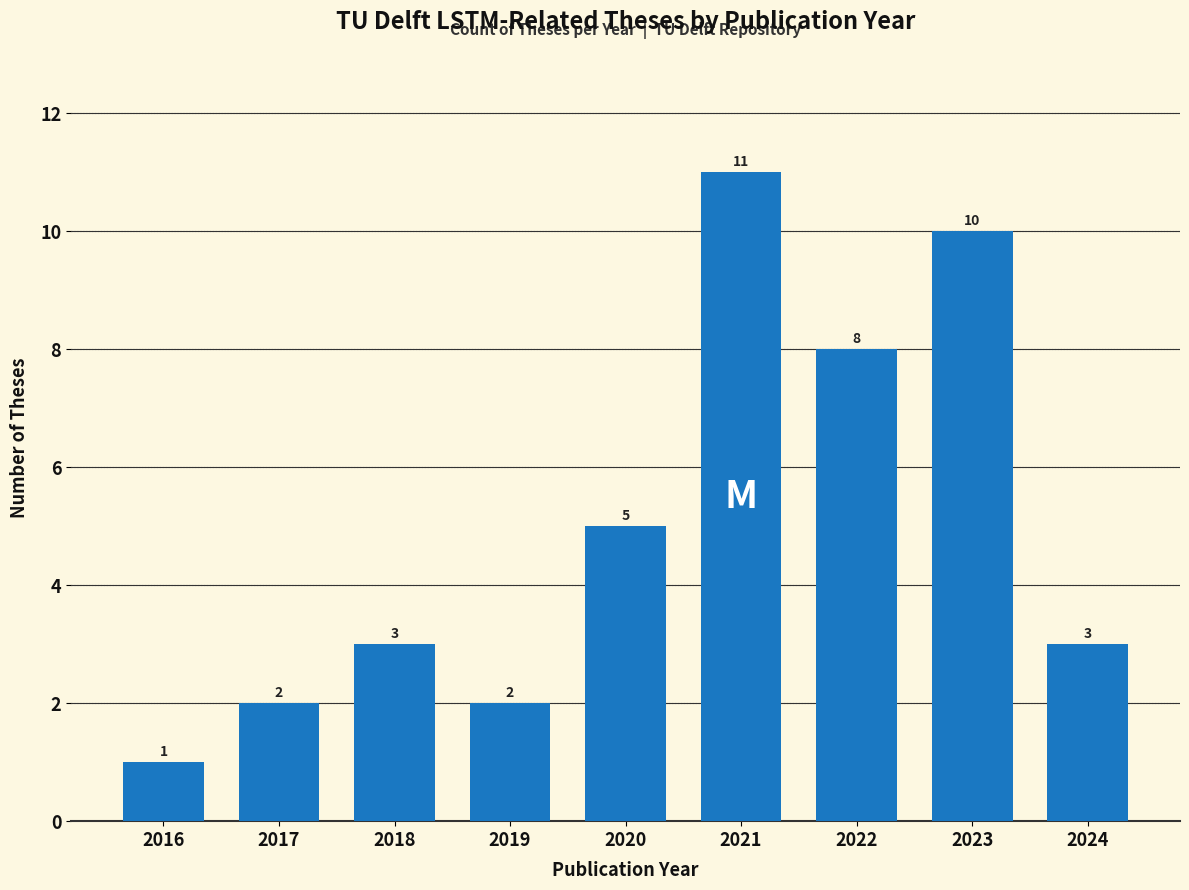

Reading right to left, transcribe all the data shown in this chart.

3	10	8	11	5	2	3	2	1